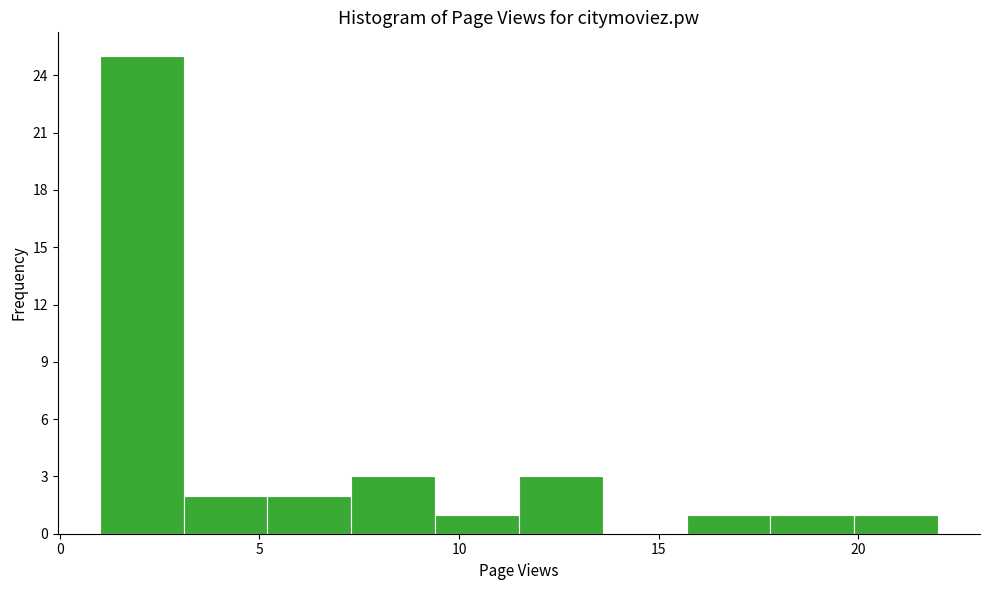

How tall is the bar that spans 9.4 to 11.5 on the x-axis? Neither the bar edges nor the heights are printed on the chart, so give them approximately, as read against the axes.

1